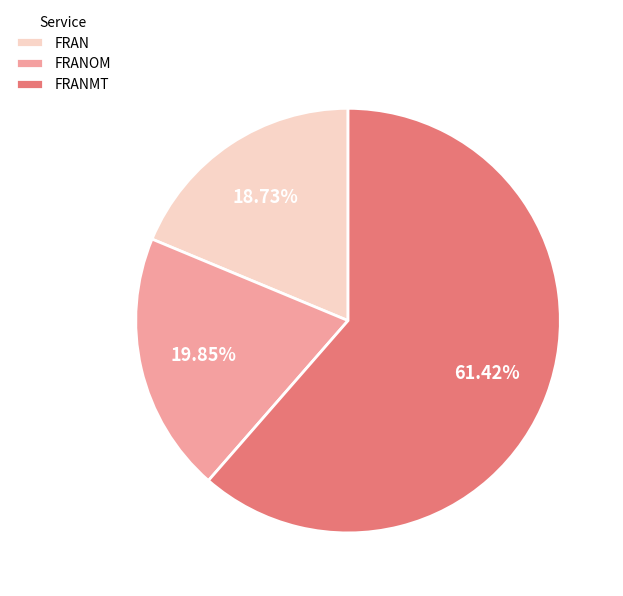

To the nearest percent, what portion does FRANMT represent?

61%